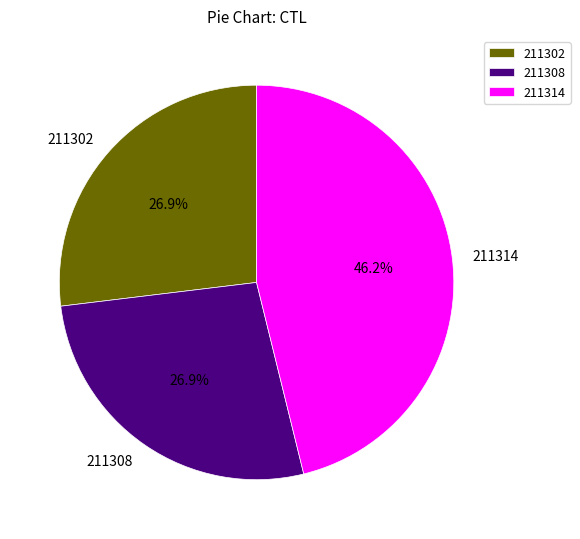

How many slices are in this pie chart?

3